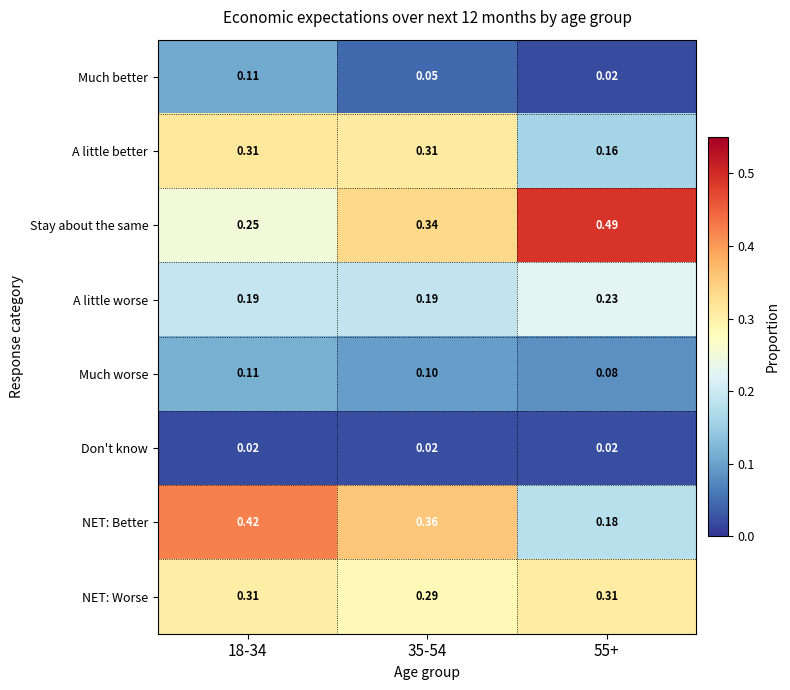

At 35-54, list the series in order from largest to smallest.

NET: Better, Stay about the same, A little better, NET: Worse, A little worse, Much worse, Much better, Don't know